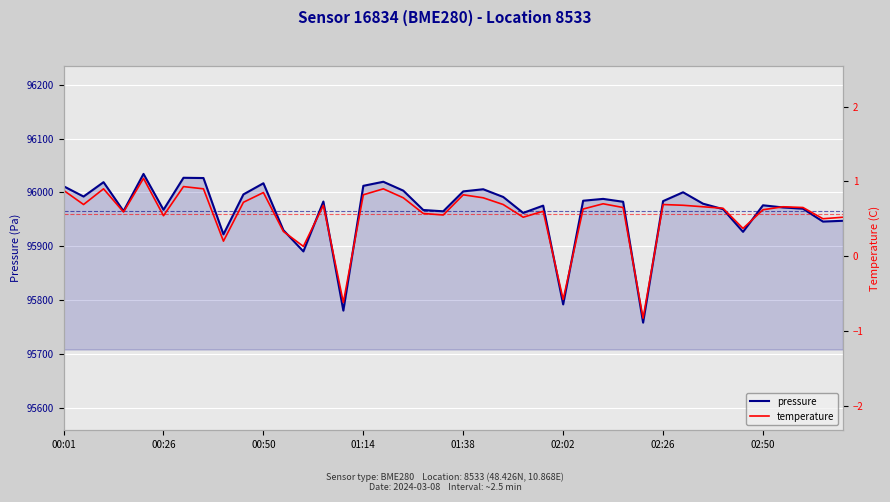

Reading left to right, extract all data points from this chart.

pressure: 96011.4	95992.2	96018.9	95965.2	96034.2	95967.6	96027.0	96026.6	95922.0	95996.2	96016.9	95929.8	95890.3	95982.9	95780.3	96012.1	96019.7	96003.2	95967.2	95964.8	96001.8	96005.8	95991.4	95961.8	95975.3	95791.8	95984.4	95987.8	95982.5	95758.0	95983.7	96000.1	95978.9	95968.8	95926.7	95975.9	95972.0	95969.6	95945.7	95947.2
temperature: 0.9	0.7	0.9	0.6	1.0	0.5	0.9	0.9	0.2	0.7	0.8	0.3	0.1	0.7	-0.6	0.8	0.9	0.8	0.6	0.6	0.8	0.8	0.7	0.5	0.6	-0.6	0.6	0.7	0.7	-0.8	0.7	0.7	0.7	0.6	0.4	0.6	0.7	0.7	0.5	0.5